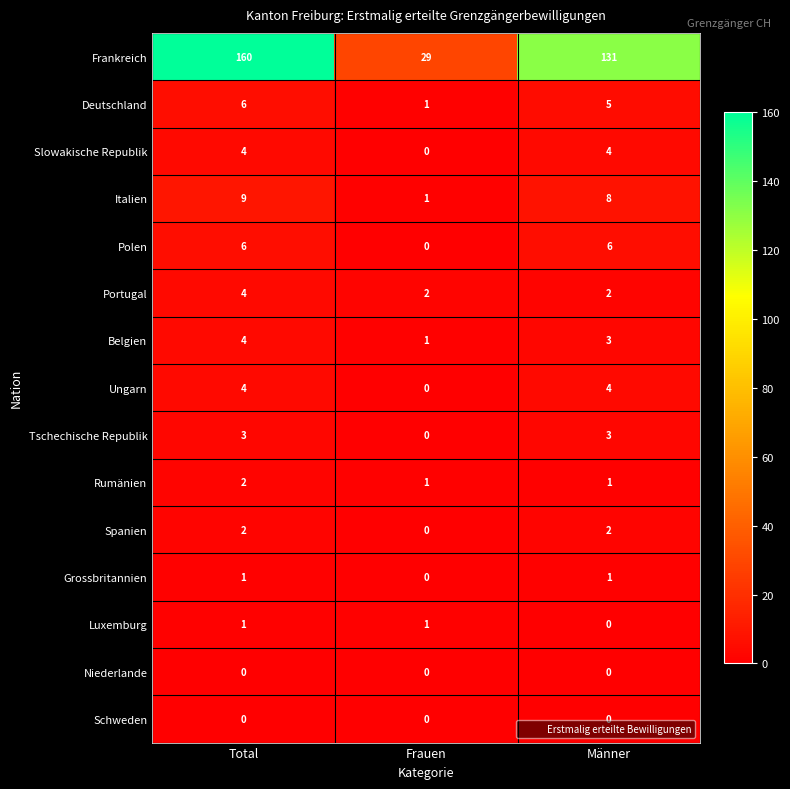

Which series has the largest total across all categories?

Frankreich